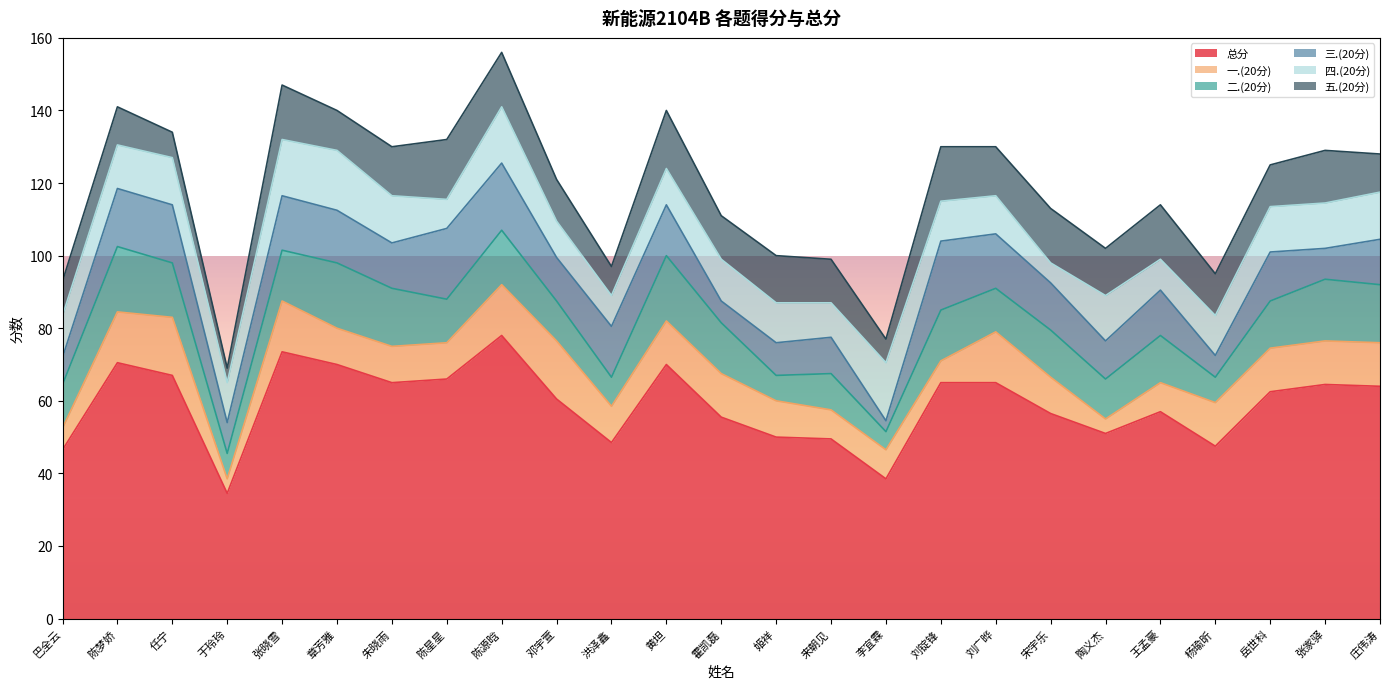

In 二.(20分), how many points are lower than both neighbors (excluding endpoints)?

8